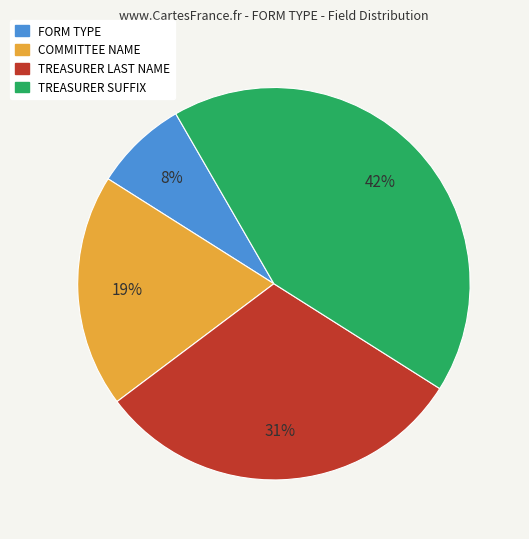

To the nearest percent, what is the average slice percentage?

25%